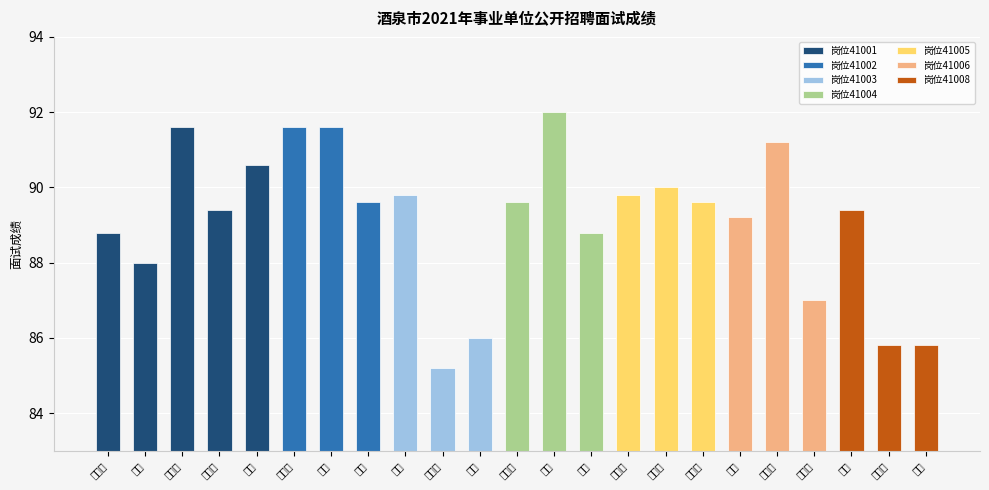

What is the maximum value shown in the chart?

92.0